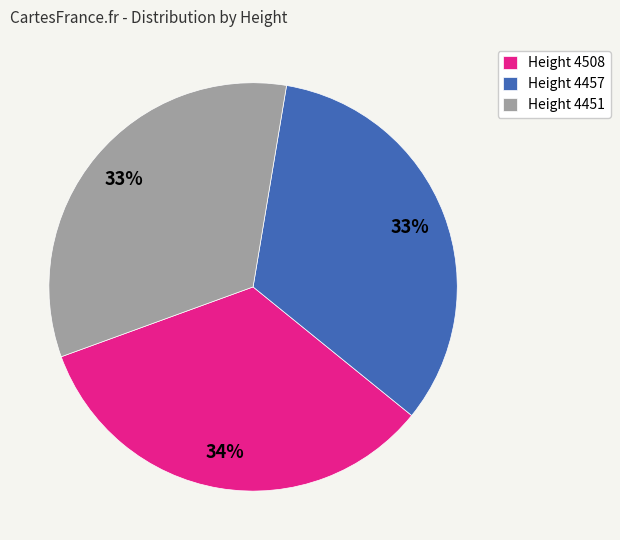

To the nearest percent, what is the combined percentage of Height 4508 and Height 4457?

67%